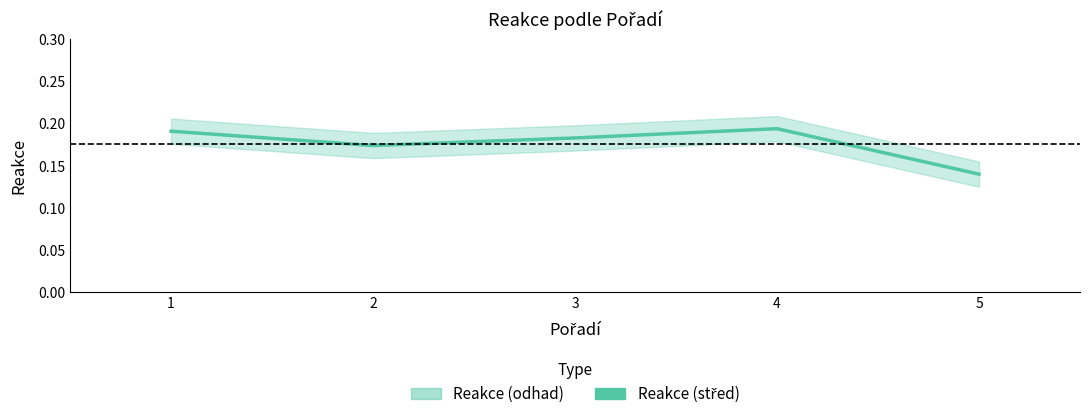

True or false: the data shows 0.2 at 2.

True